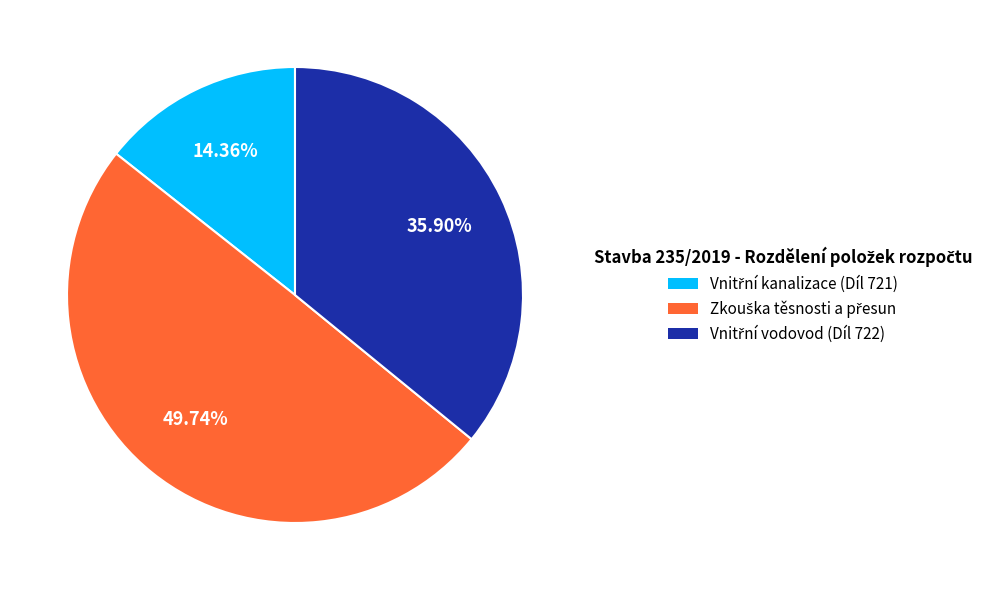

What is the ratio of the value at Vnitřní kanalizace (Díl 721) to the value at Vnitřní vodovod (Díl 722)?

0.4